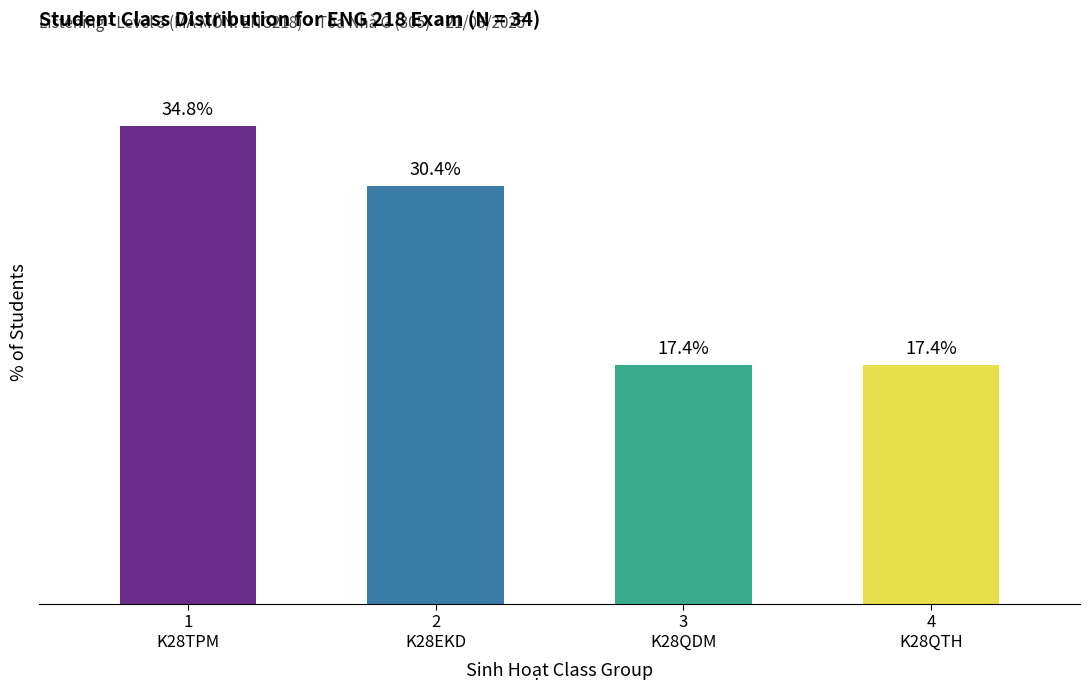

Does the chart contain any negative values?

No